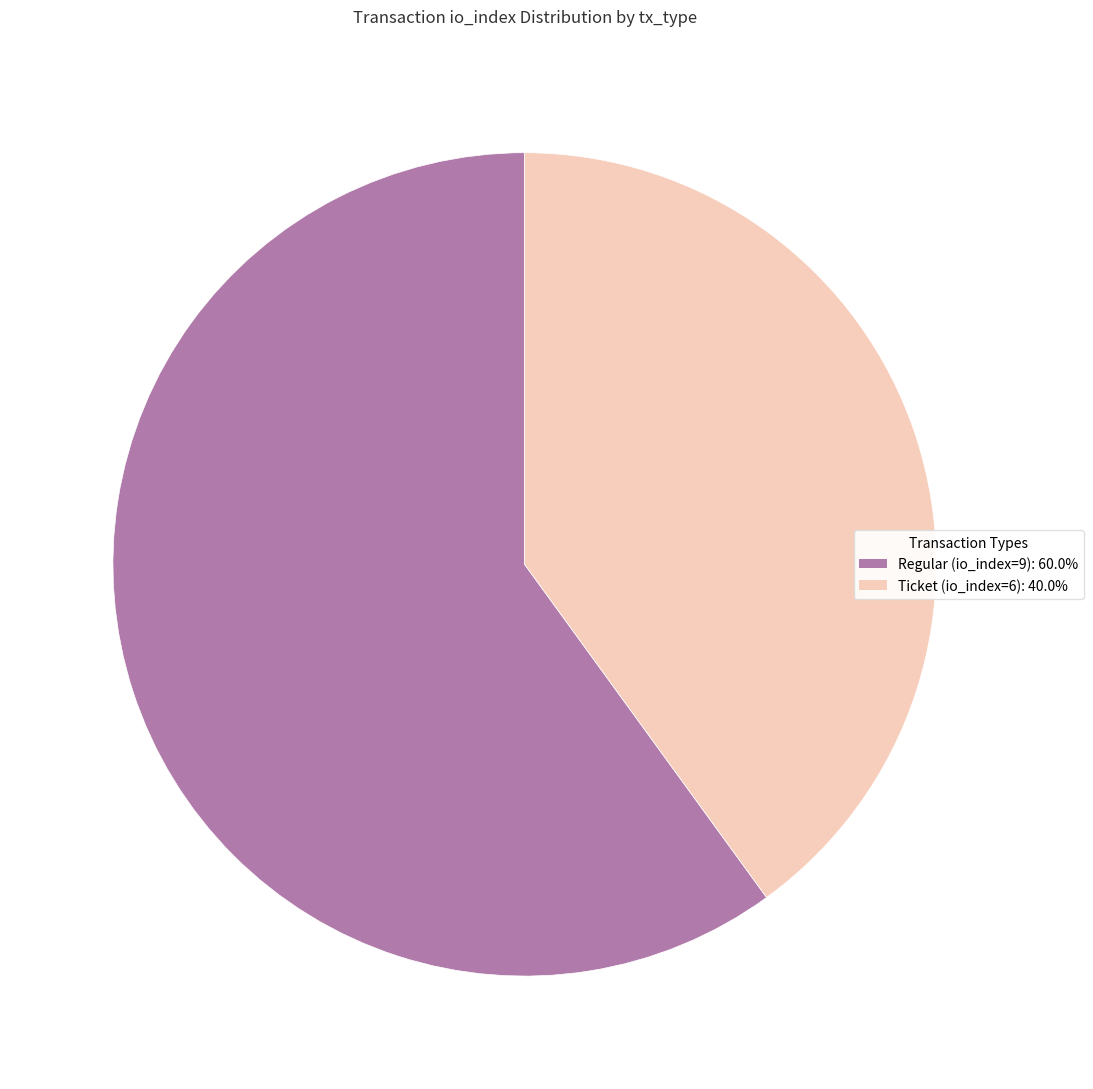

True or false: Regular (io_index=9) accounts for 65% of the total.

False